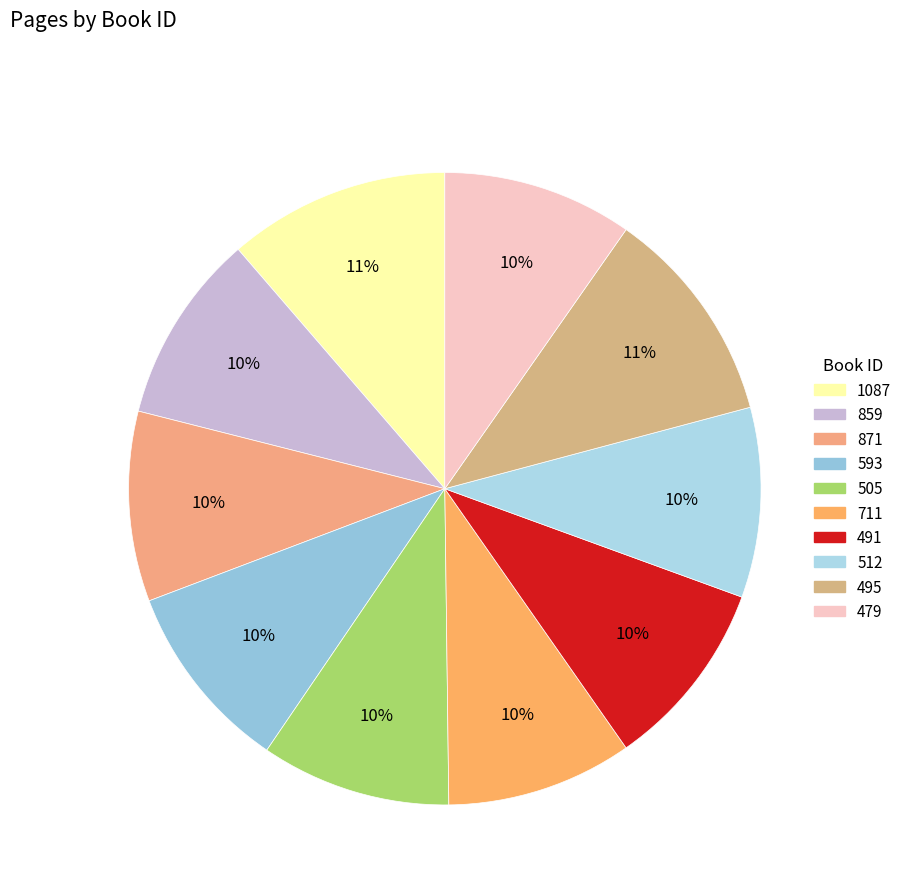

Is 505 the majority of the pie?

No